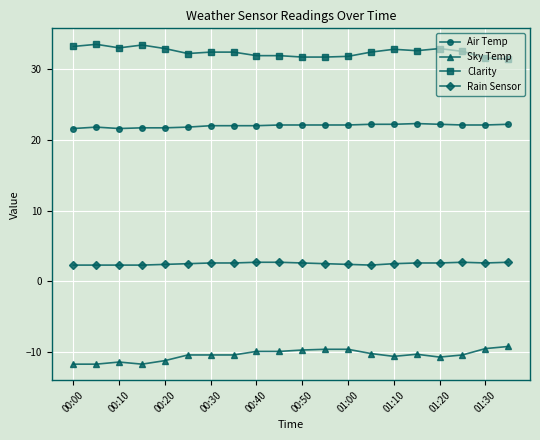

List the series in order of their overall mean, highest first.

Clarity, Air Temp, Rain Sensor, Sky Temp